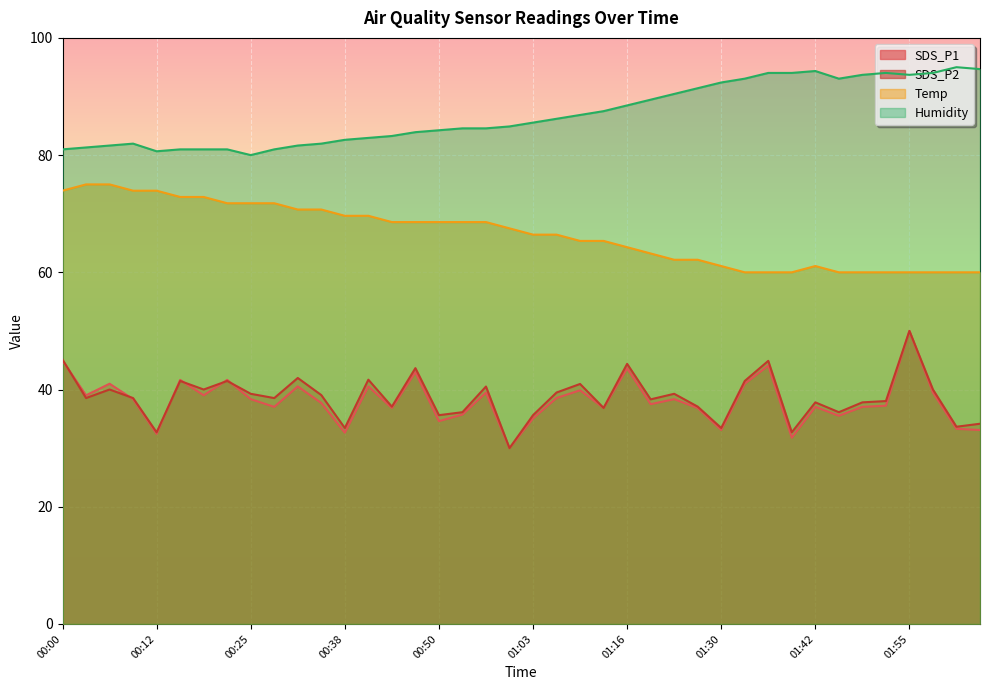

What is the label of the 15th point from the left?

00:44